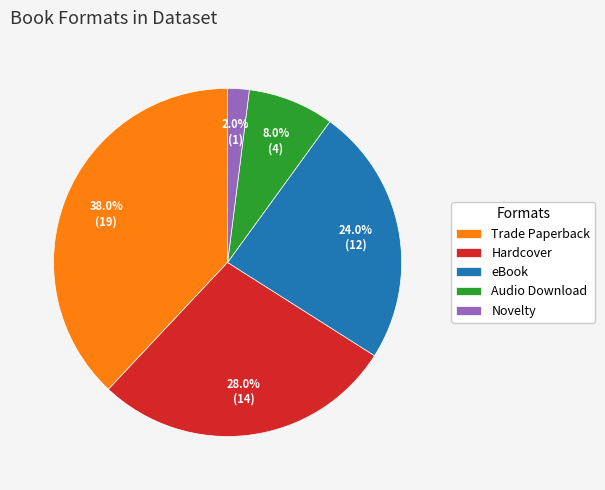

To the nearest percent, what is the difference between the largest and smallest slice percentages?

36%